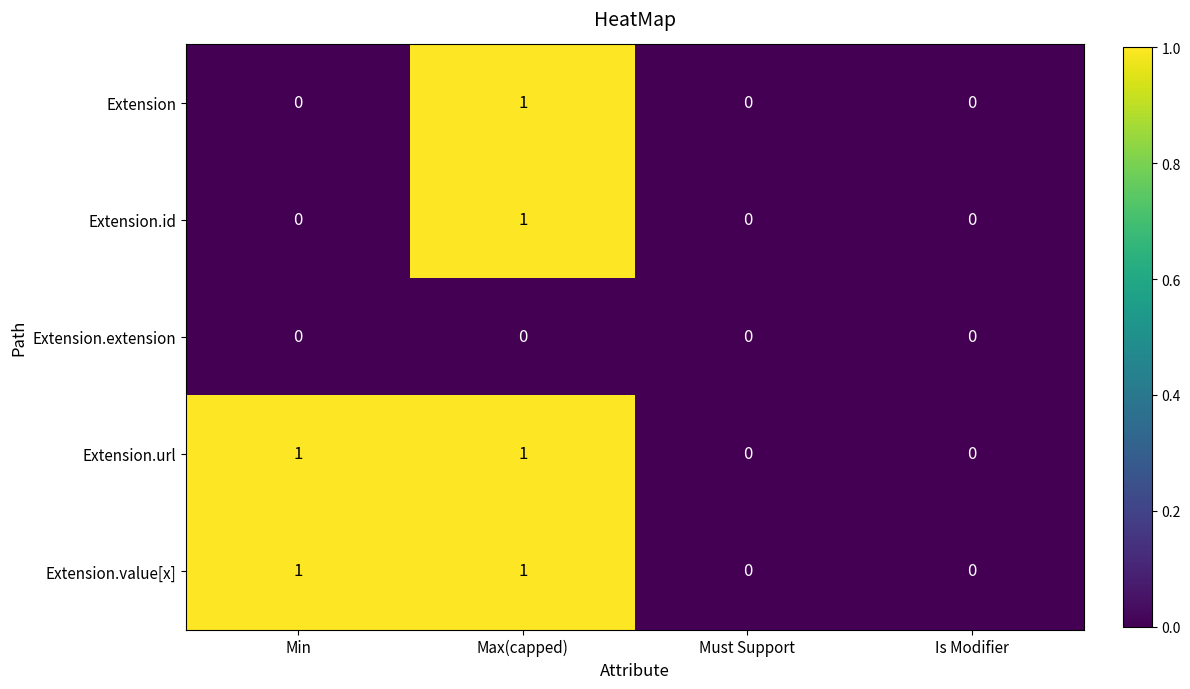

Is the value of Extension at Min greater than the value of Extension.url at Max(capped)?

No